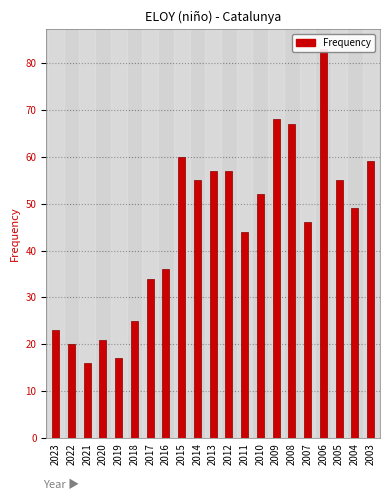

Which has a higher value, 2020 or 2008?

2008